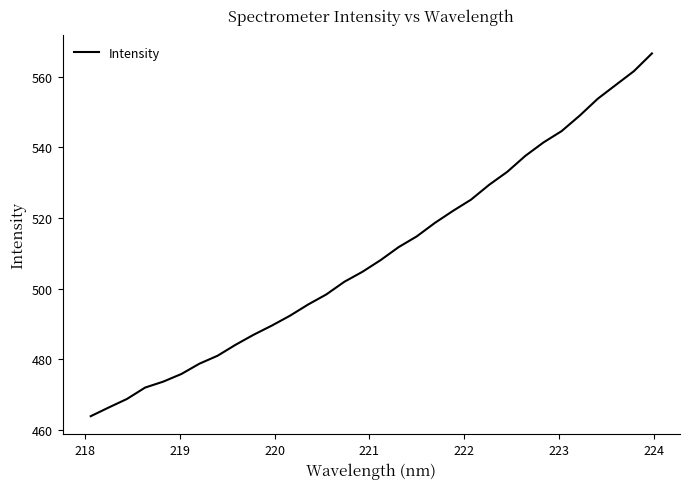

What is the difference between the maximum and minimum values?

102.6